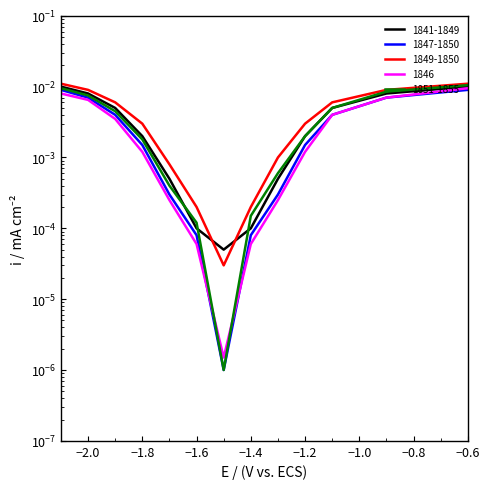

Count the number of categories in the chart.

13